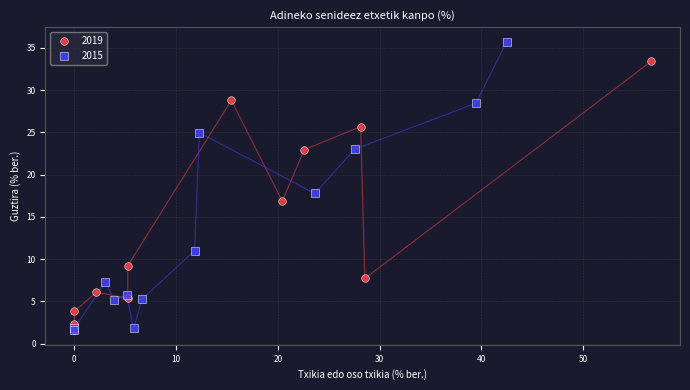

Which series has the largest Y range (max minus min)?

2015